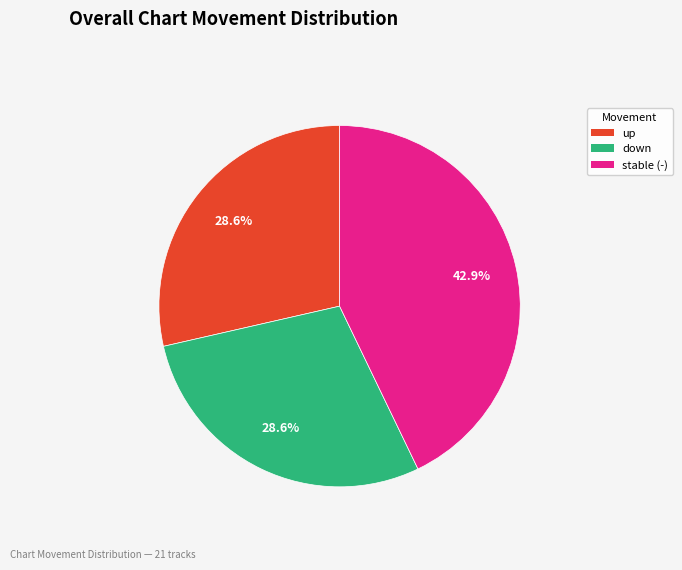

Approximately how many times larger is the value at stable (-) compared to down?

1.5